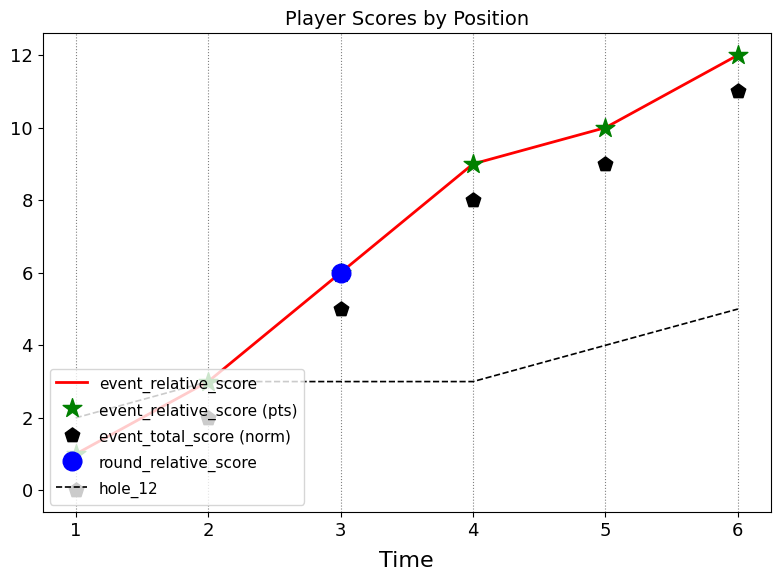

At how many categories does at least one series exceed 7?

3